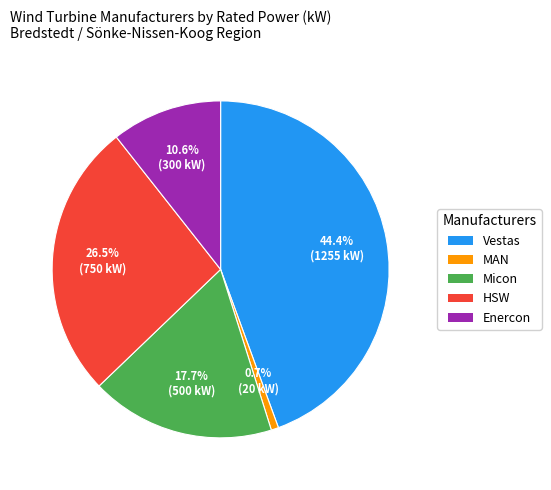

To the nearest percent, what is the difference between the largest and smallest slice percentages?

44%